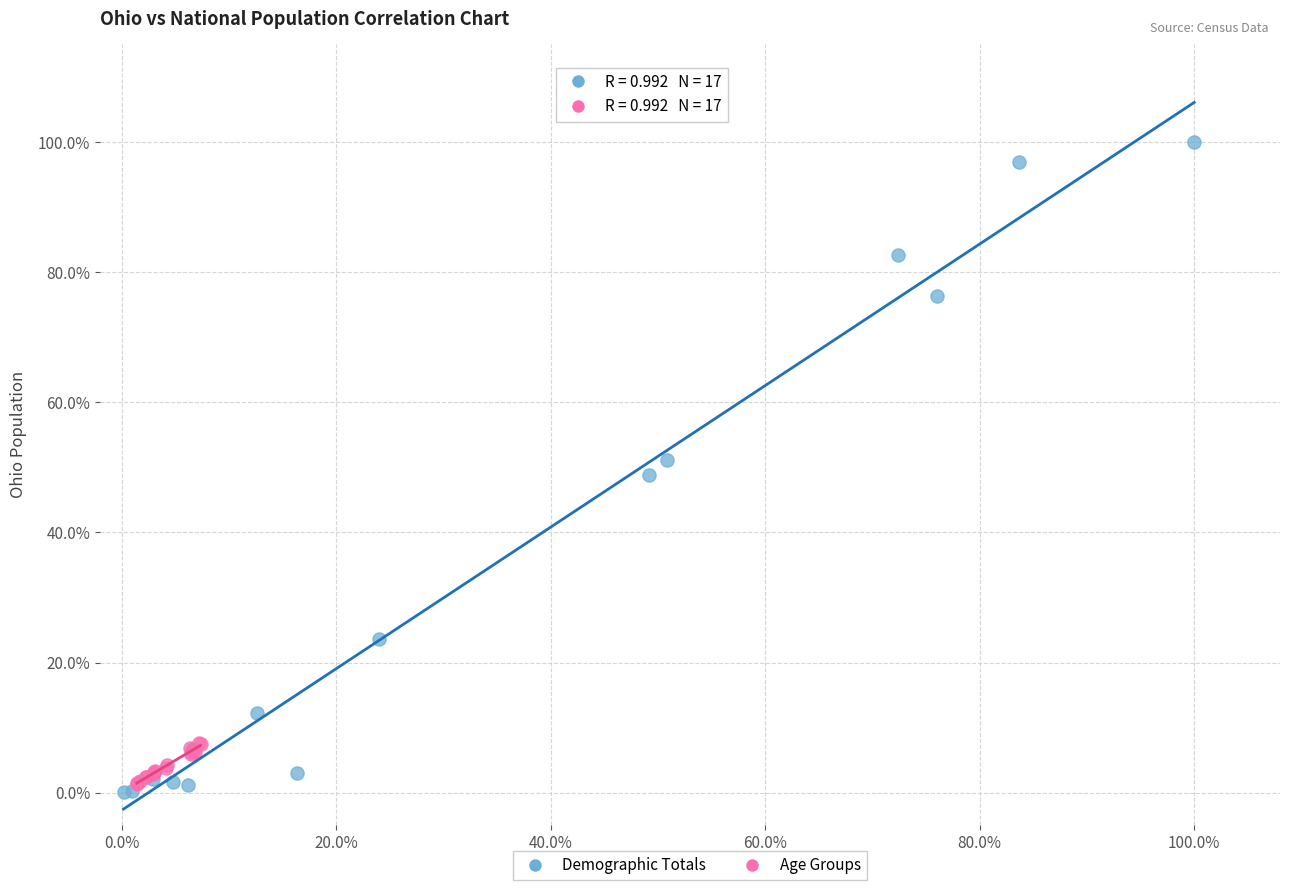

Which series has the widest spread of Y values?

Demographic Totals